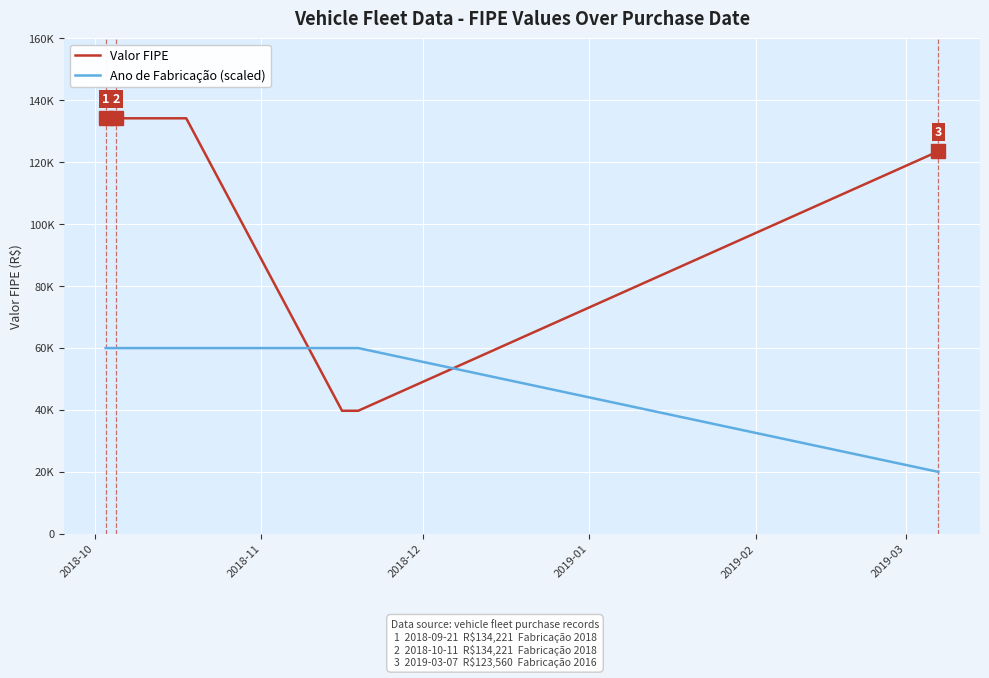

Is this an area chart (filled region under the line)?

No